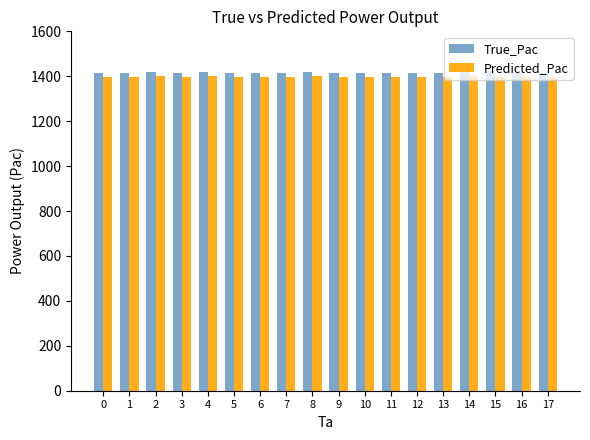

At 17, list the series in order from largest to smallest.

True_Pac, Predicted_Pac